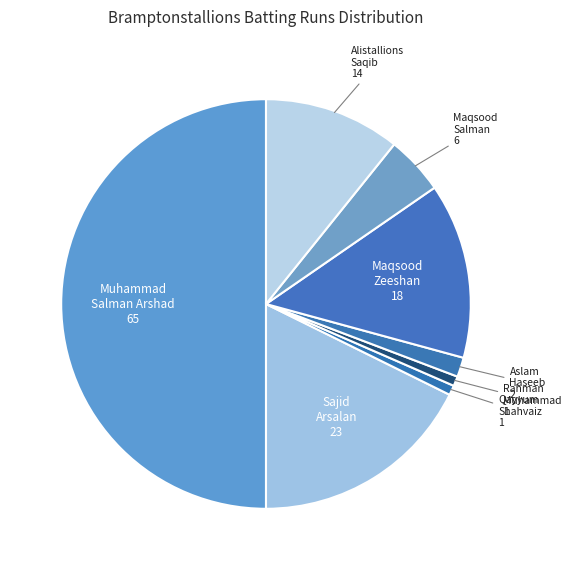

True or false: Sajid Arsalan accounts for 4% of the total.

False